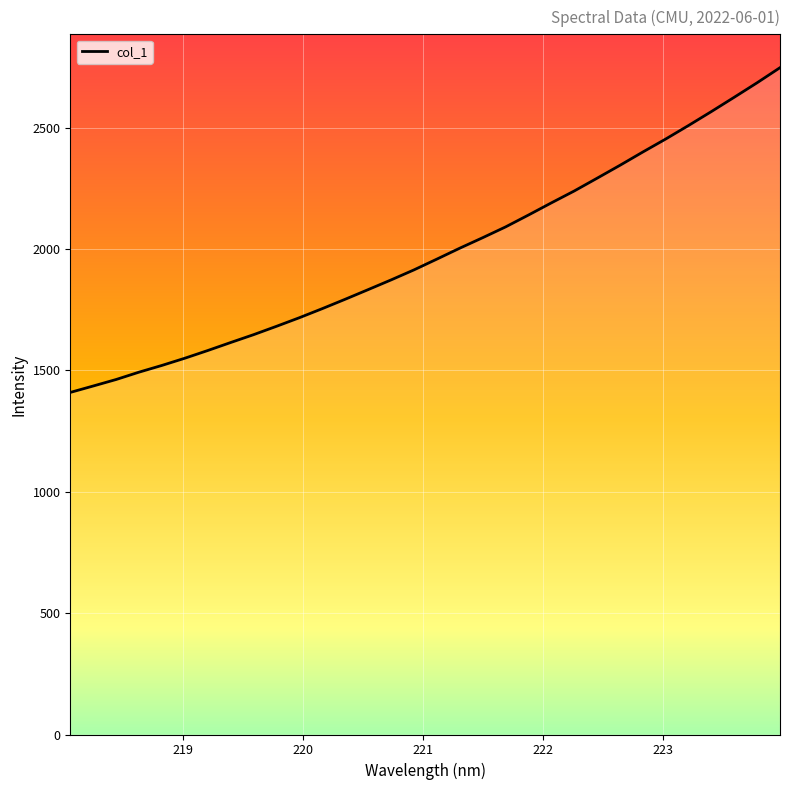

Is this an area chart (filled region under the line)?

No